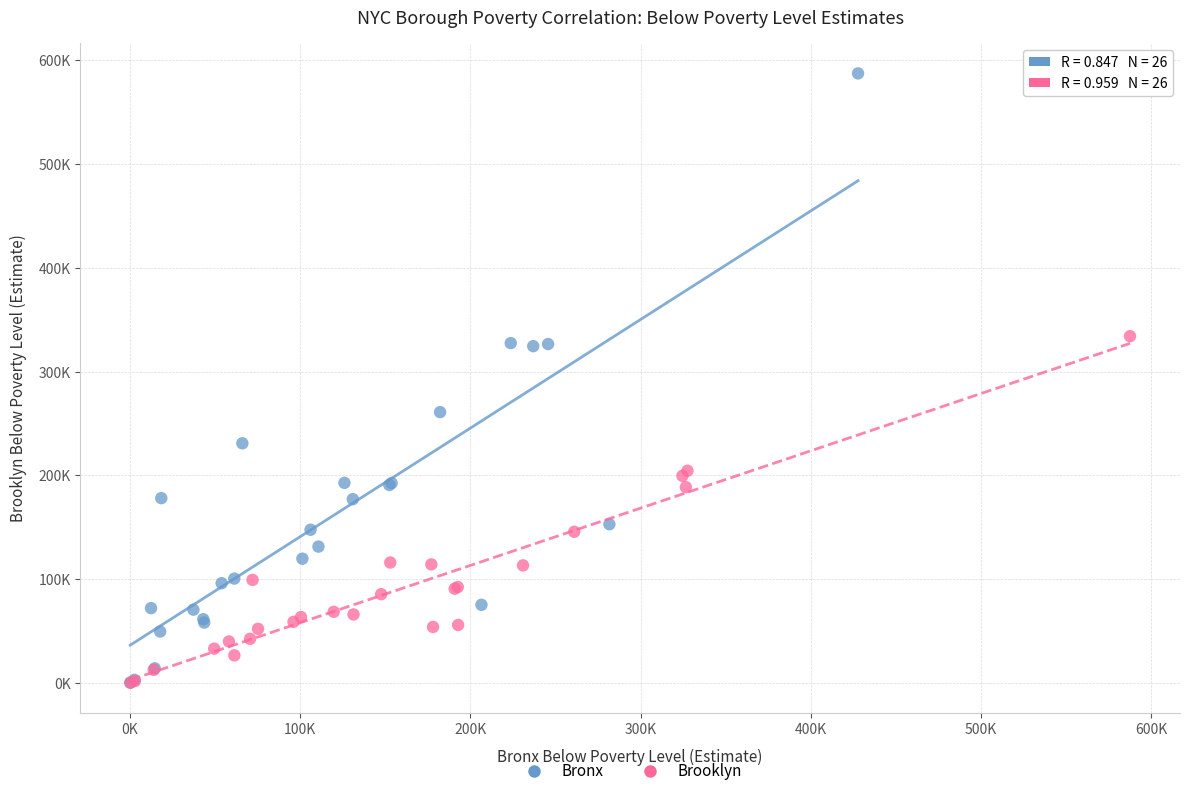

Which series has the largest Y range (max minus min)?

Bronx